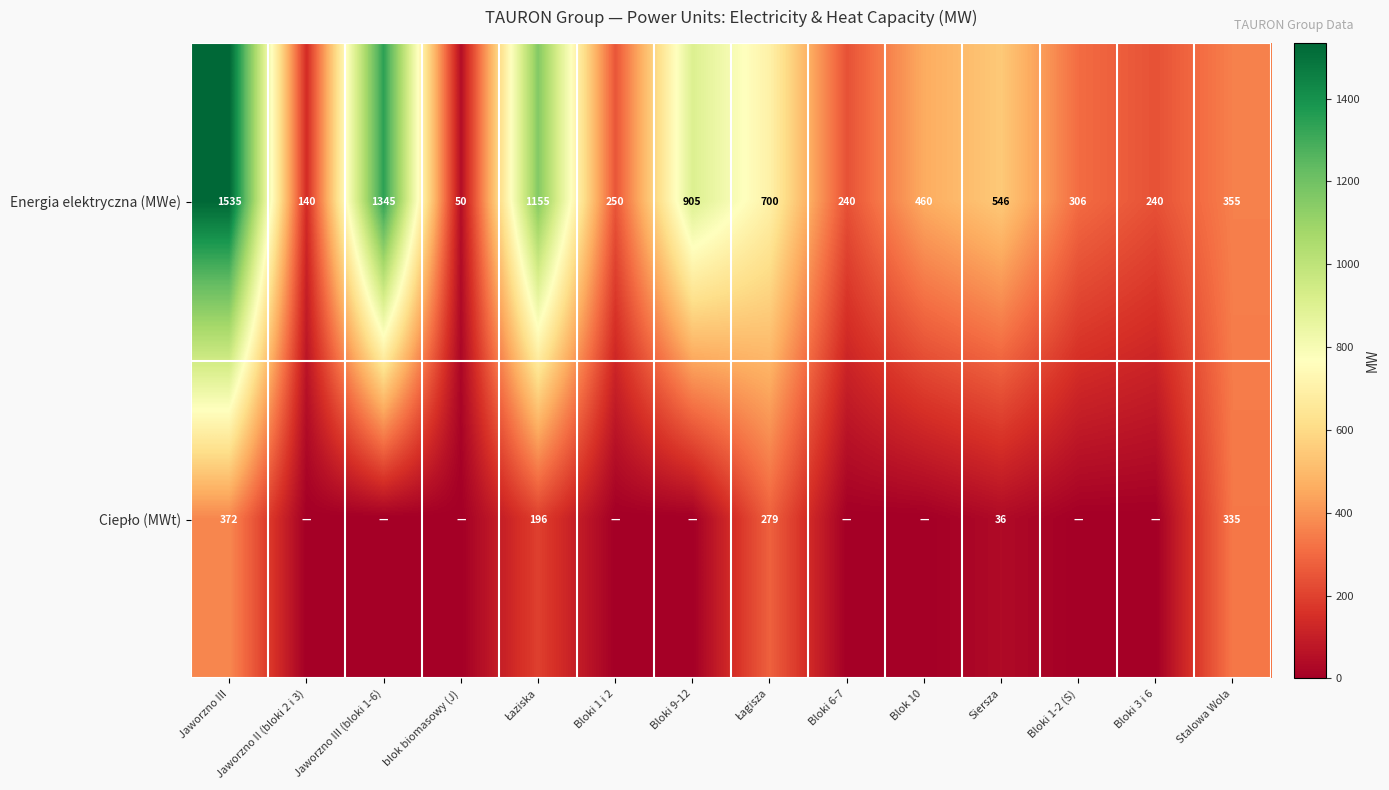

What is the spread (max minus min) of values at Stalowa Wola?

20